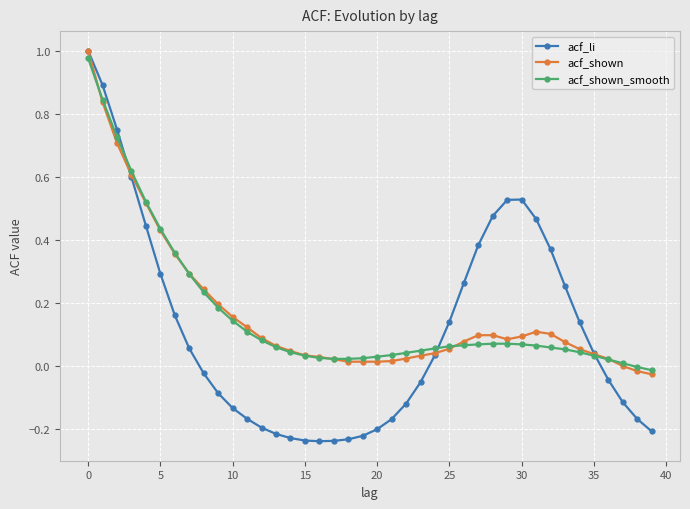

How many lines are shown in the chart?

3